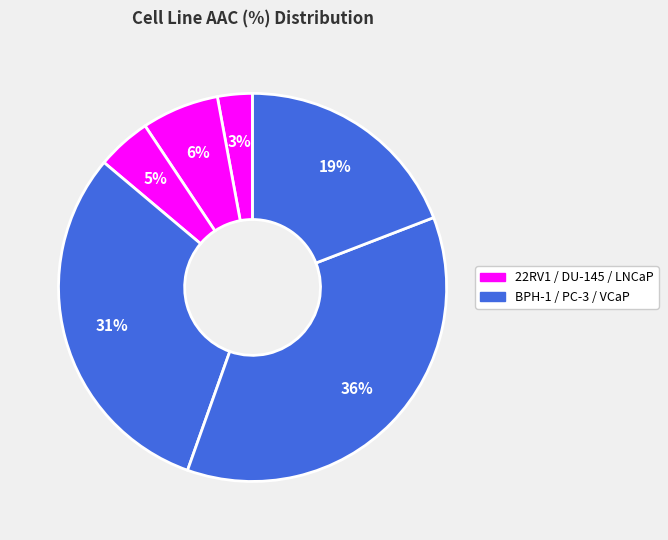

Which category has the biggest portion of the pie?

PC-3